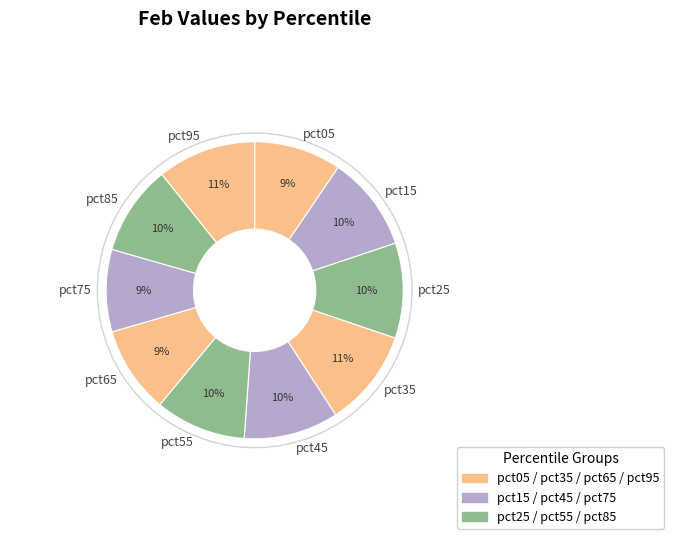

Combined, do pct95 and pct75 account for over 50%?

No